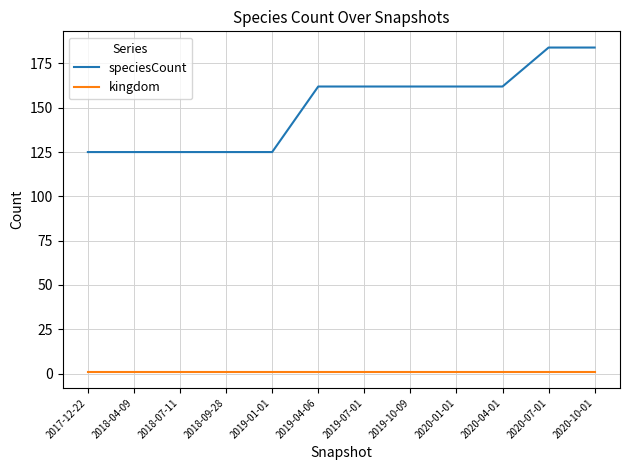

Is the value of kingdom at 2020-07-01 greater than the value of speciesCount at 2020-10-01?

No